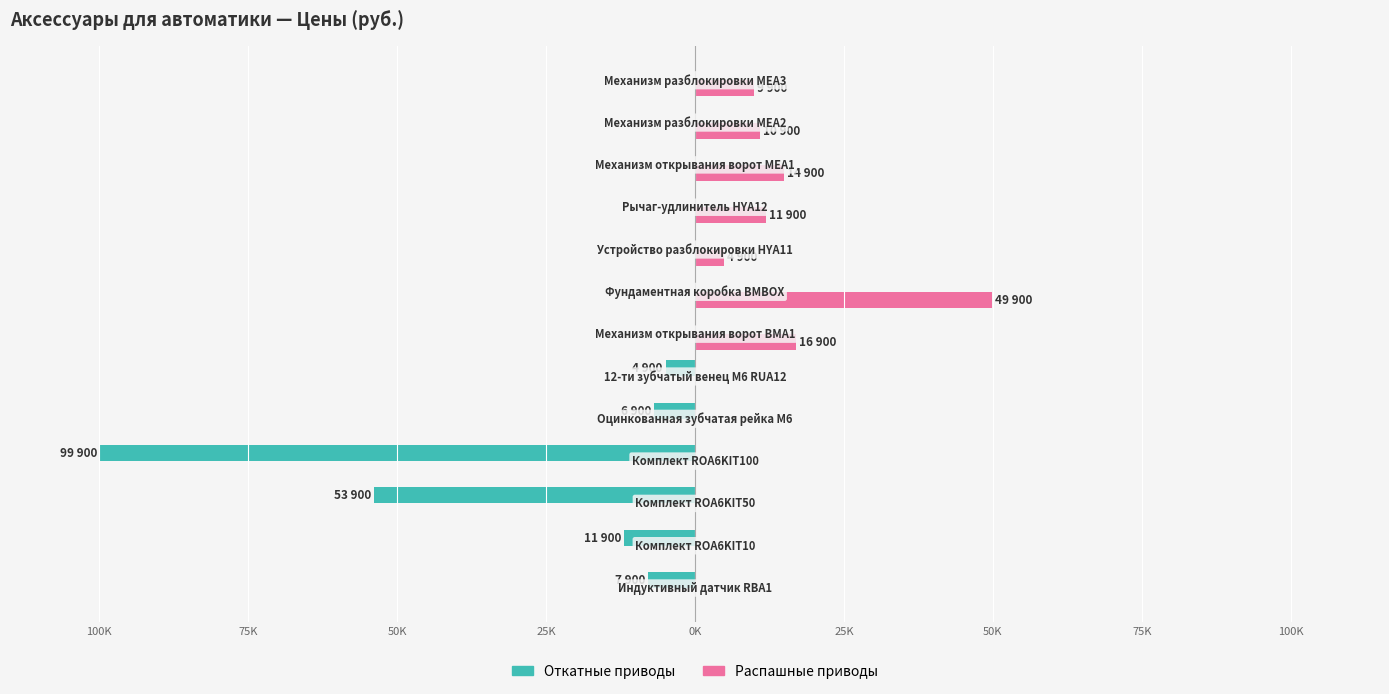

How many data points in Распашные приводы are above 4900?

6